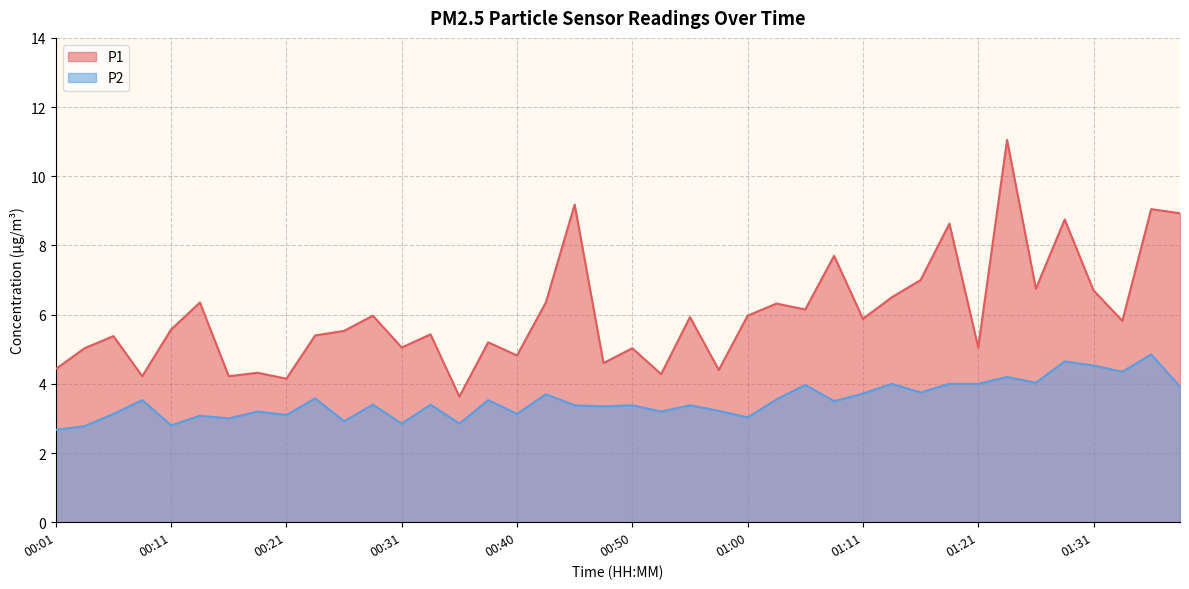

True or false: P2 and P1 cross at least once.

False